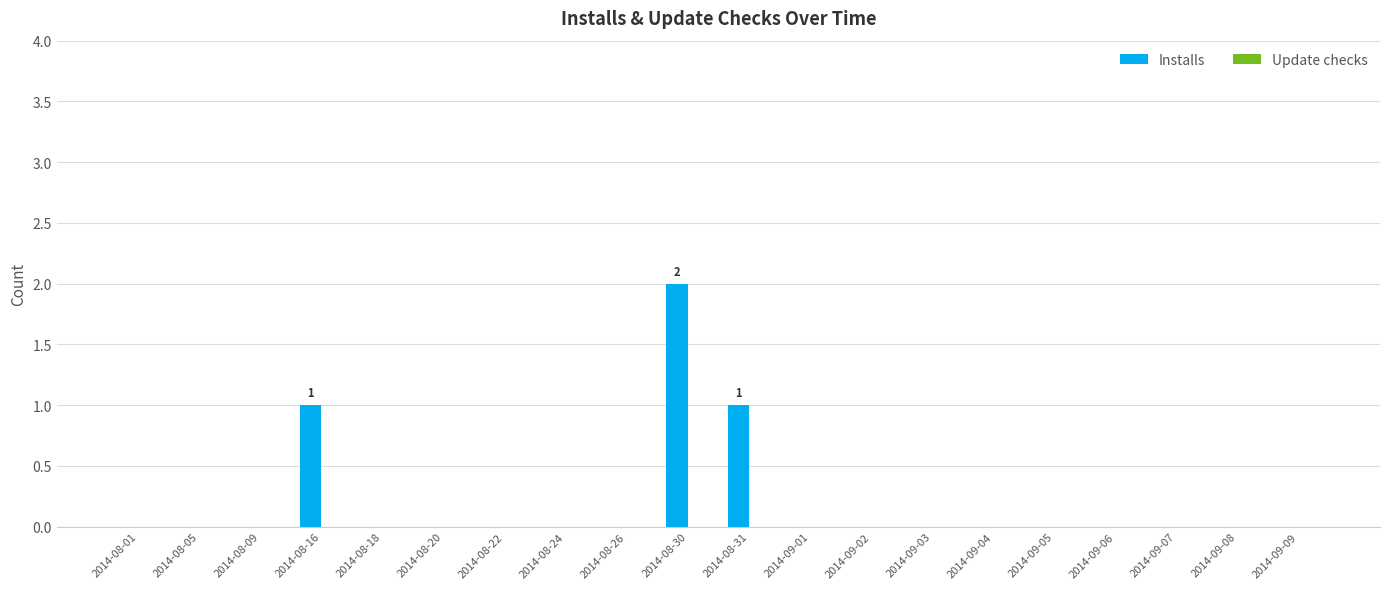

Are the bars horizontal?

No